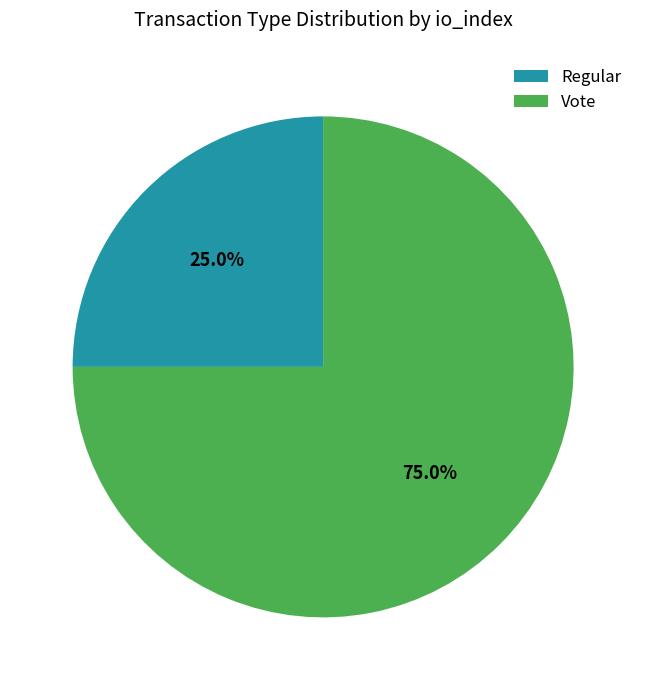

The Vote slice represents 75% of the pie. True or false?

True